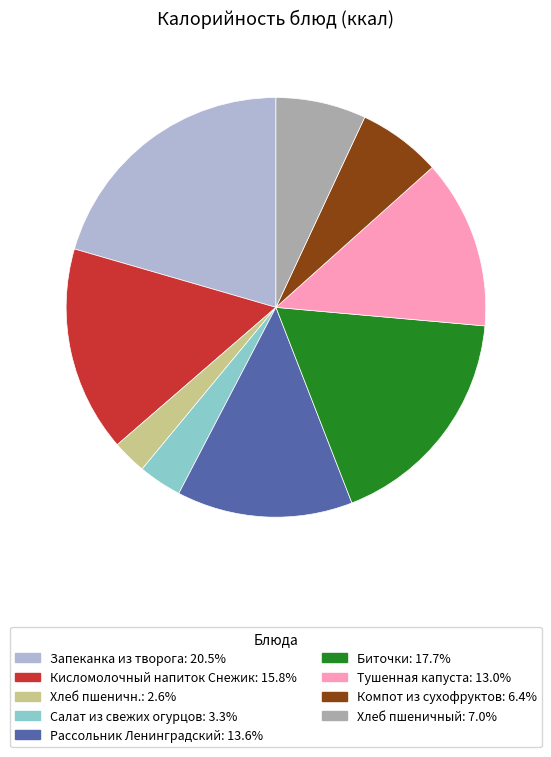

Combined, do Хлеб пшеничный and Хлеб пшеничн. account for over 50%?

No